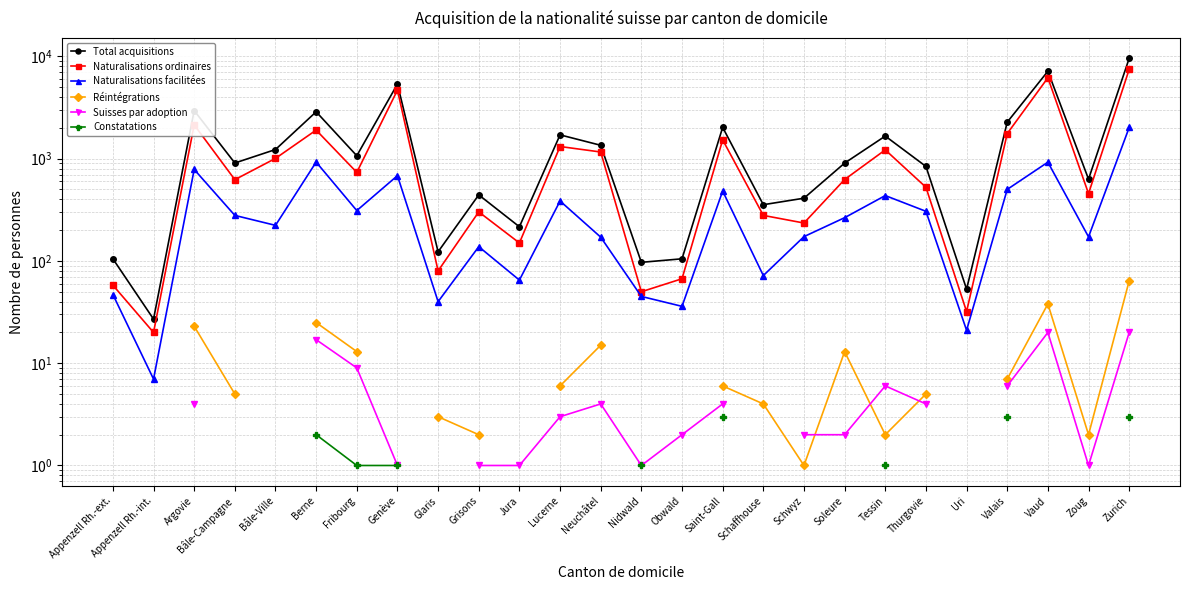

Which series has the largest total across all categories?

Total acquisitions